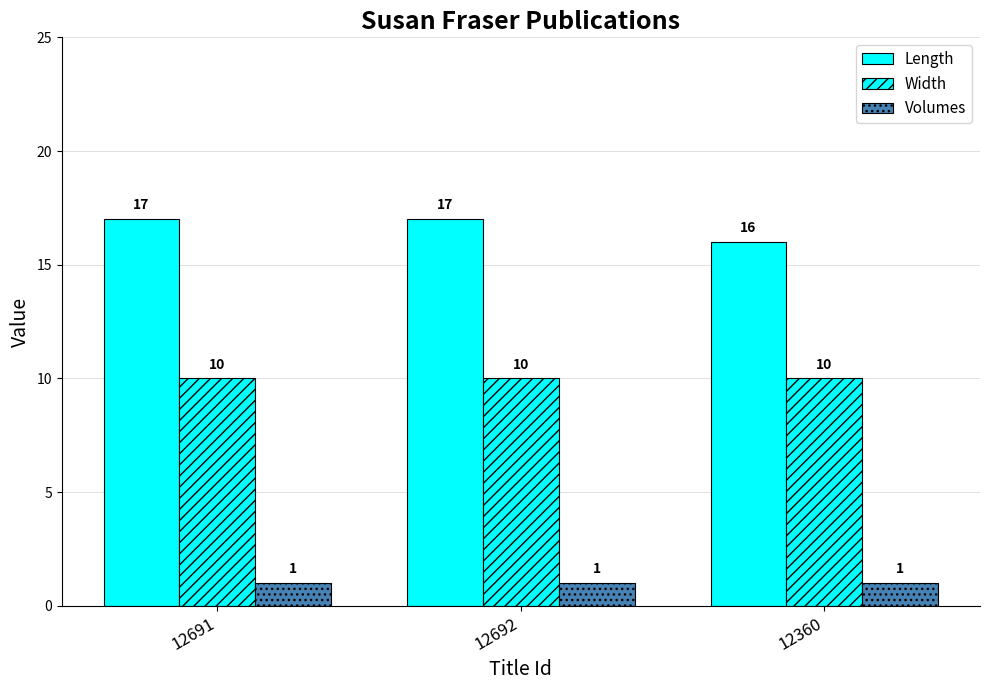

Which label corresponds to the largest value in the chart?

12691